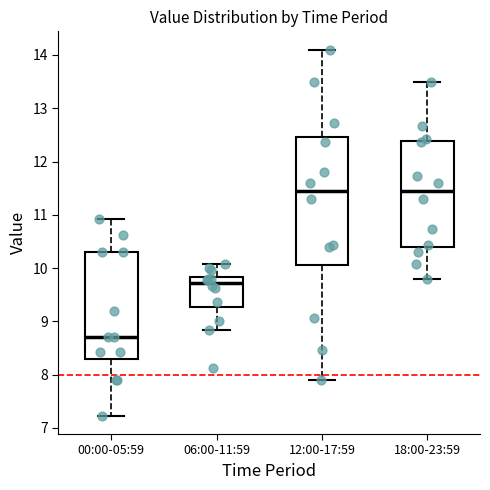

Which box has the lowest median line?

00:00-05:59